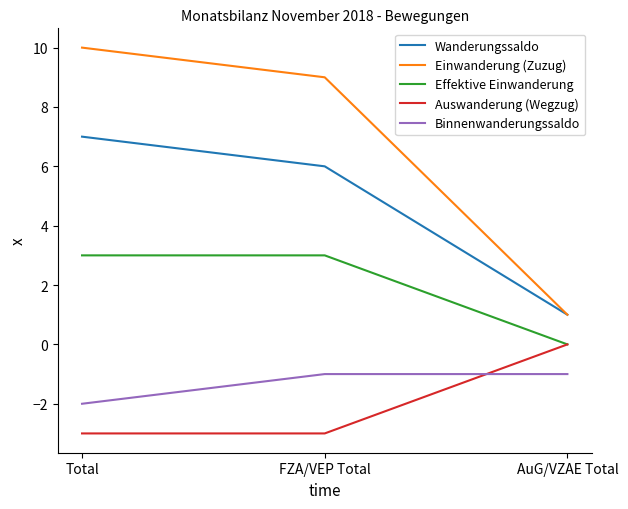

Reading right to left, extract all data points from this chart.

Wanderungssaldo: AuG/VZAE Total=1	FZA/VEP Total=6	Total=7
Einwanderung (Zuzug): AuG/VZAE Total=1	FZA/VEP Total=9	Total=10
Effektive Einwanderung: AuG/VZAE Total=0	FZA/VEP Total=3	Total=3
Auswanderung (Wegzug): AuG/VZAE Total=0	FZA/VEP Total=-3	Total=-3
Binnenwanderungssaldo: AuG/VZAE Total=-1	FZA/VEP Total=-1	Total=-2